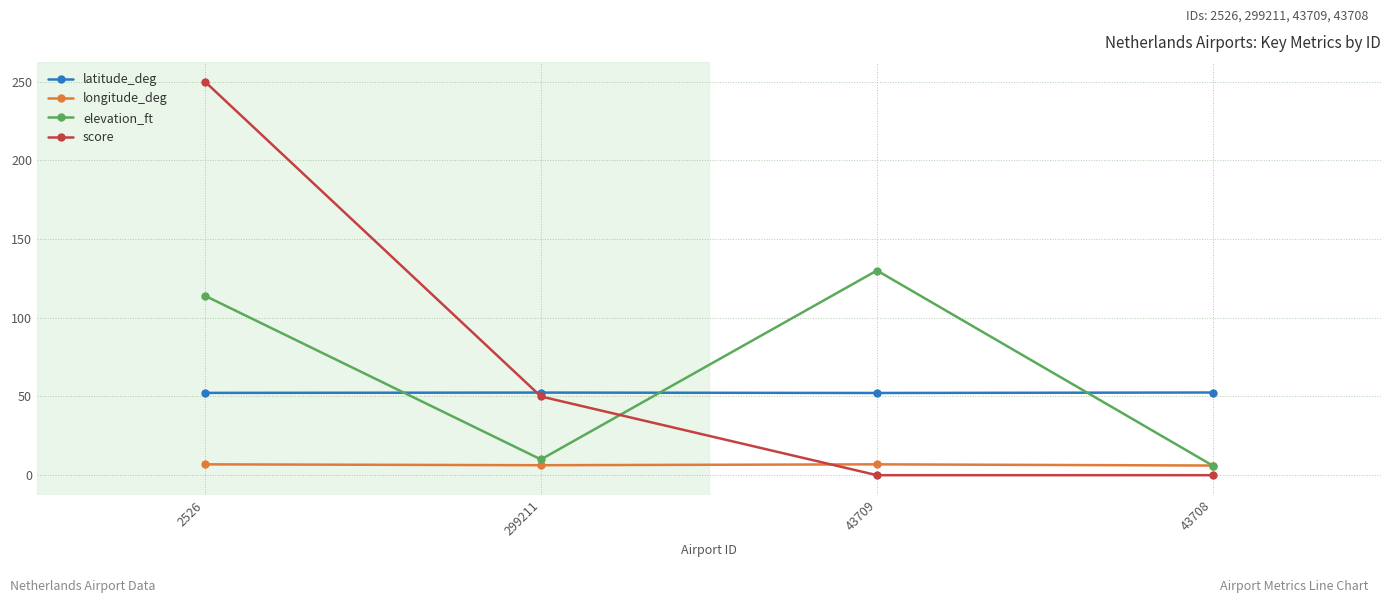

In longitude_deg, how many points are lower than both neighbors (excluding endpoints)?

1